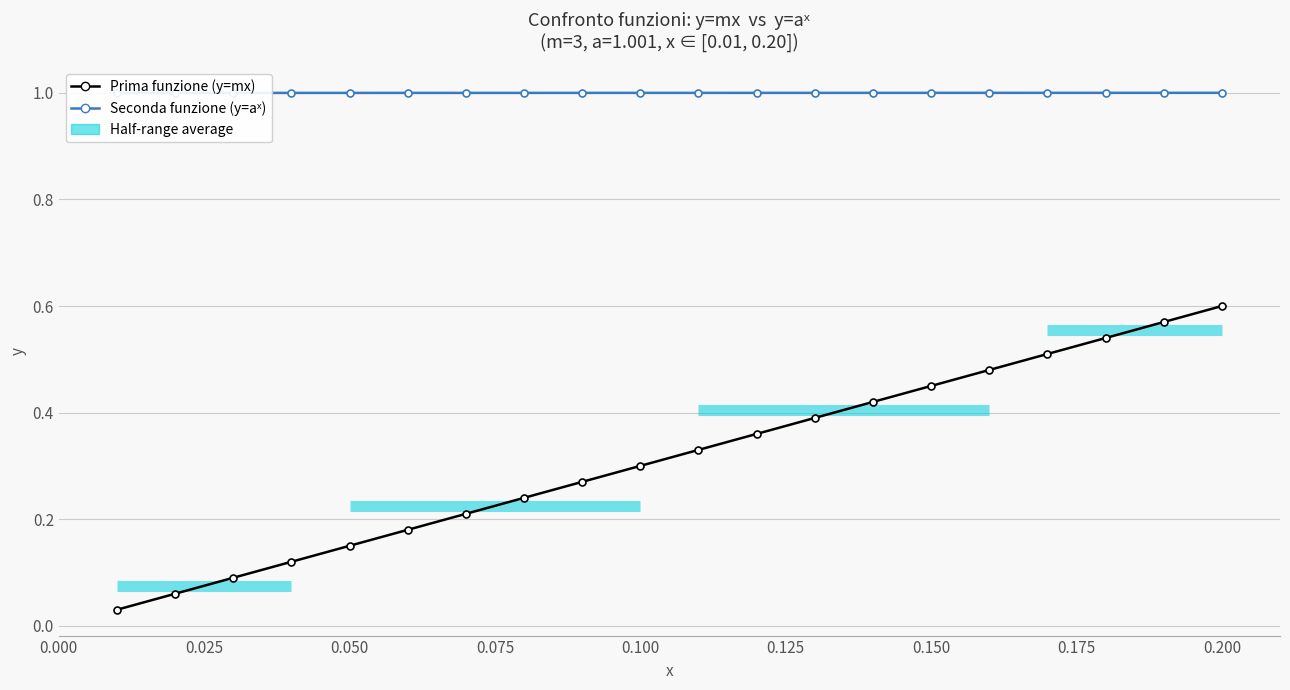

What is the average value of the Seconda funzione (y=a^x) series?

1.0